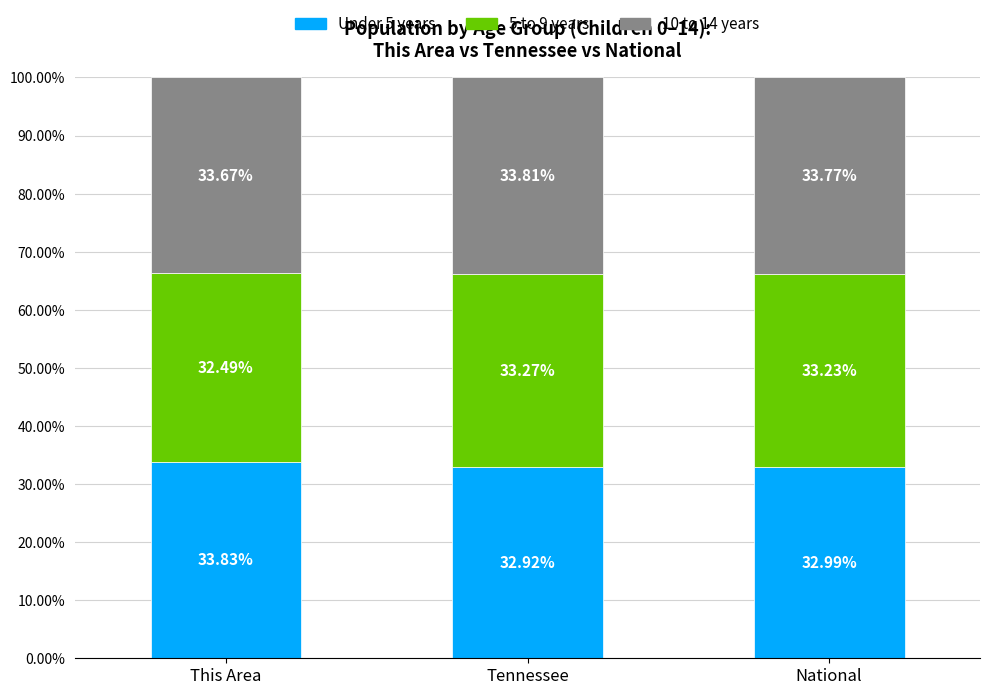

How many bars are there in total?

3